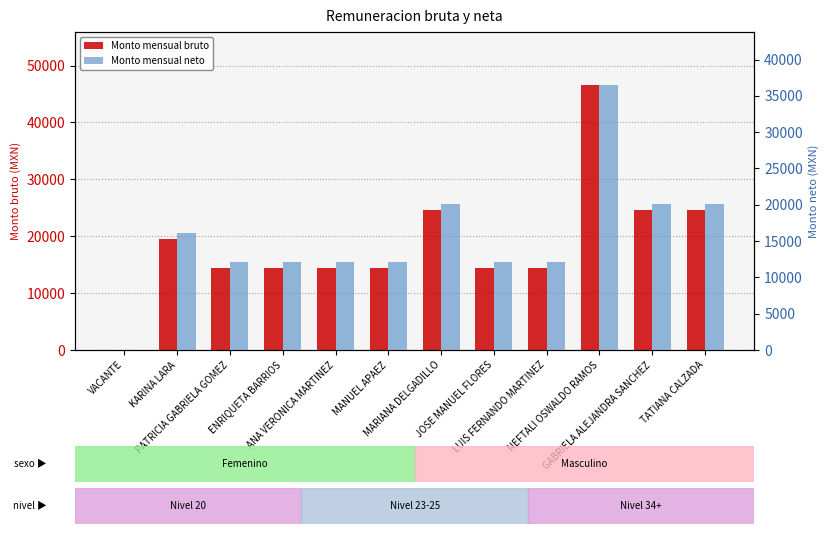

Is the value of Monto mensual neto at MARIANA DELGADILLO greater than the value of Monto mensual bruto at MARIANA DELGADILLO?

No